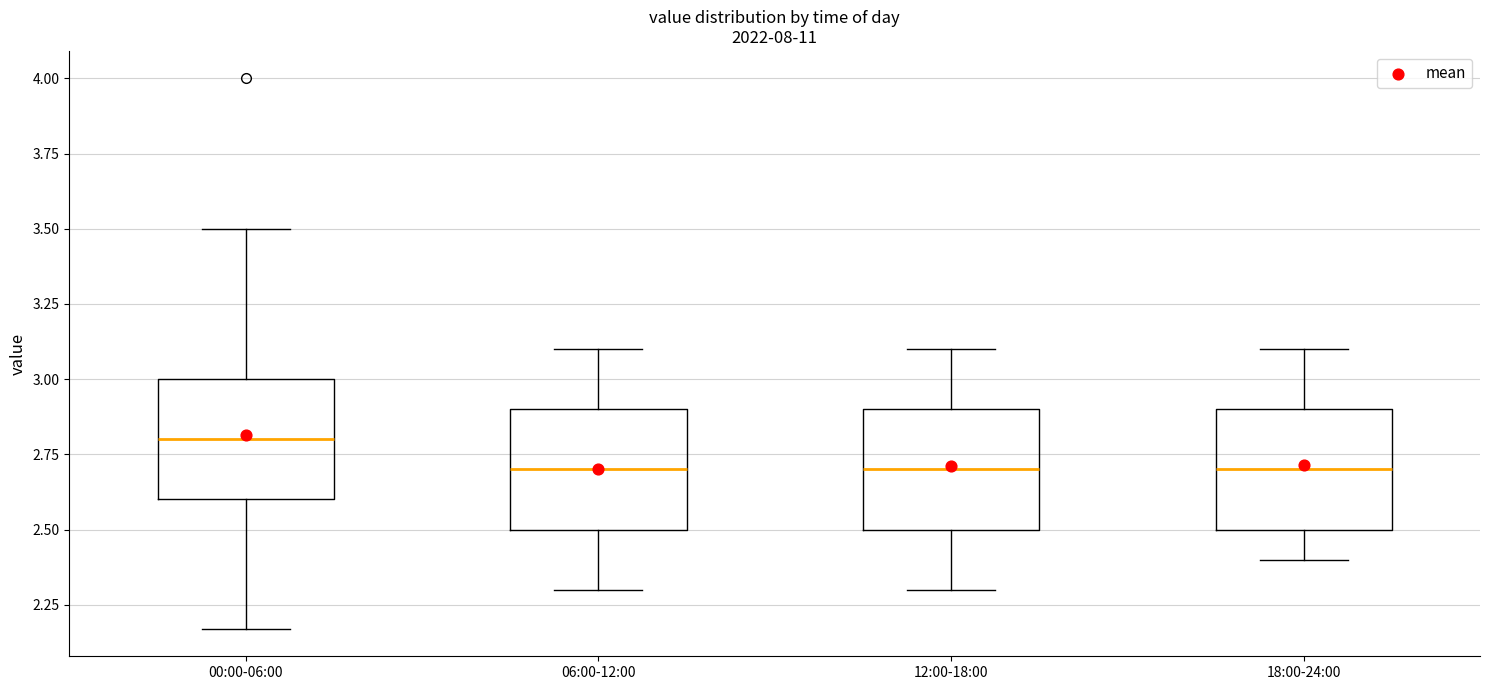

Where is the lower edge of the box for 12:00-18:00 on the y-axis? The values are not printed on the chart, so give them approximately, as read against the axis.

2.50